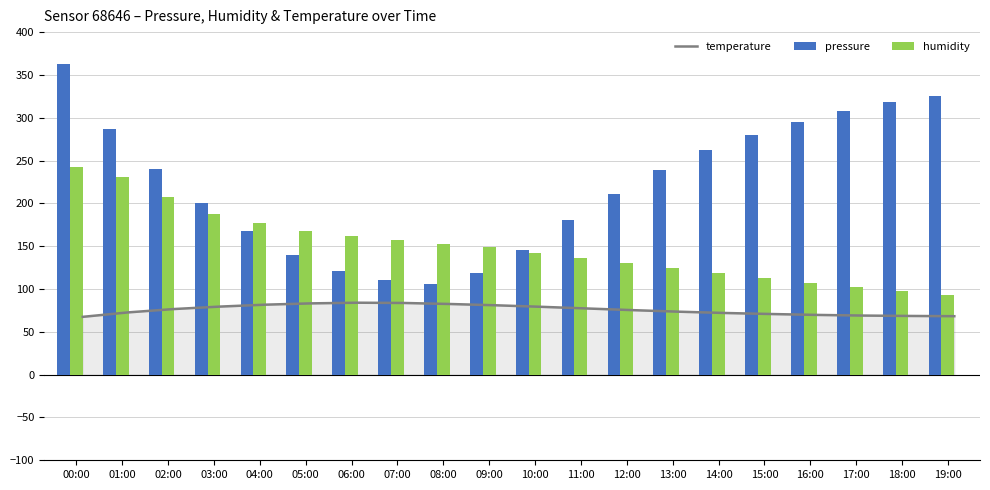

How many series are shown in this chart?

3